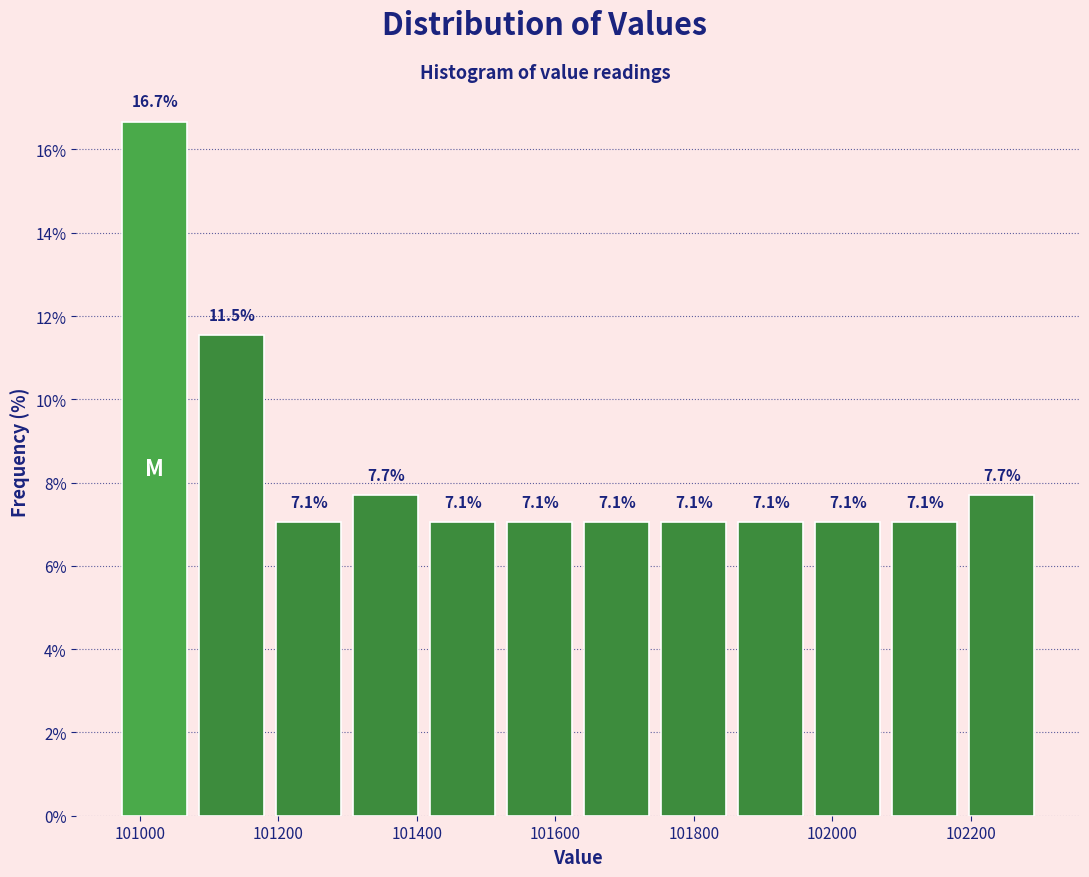

Which range on the x-axis has the tallest bar?

100960 to 101080